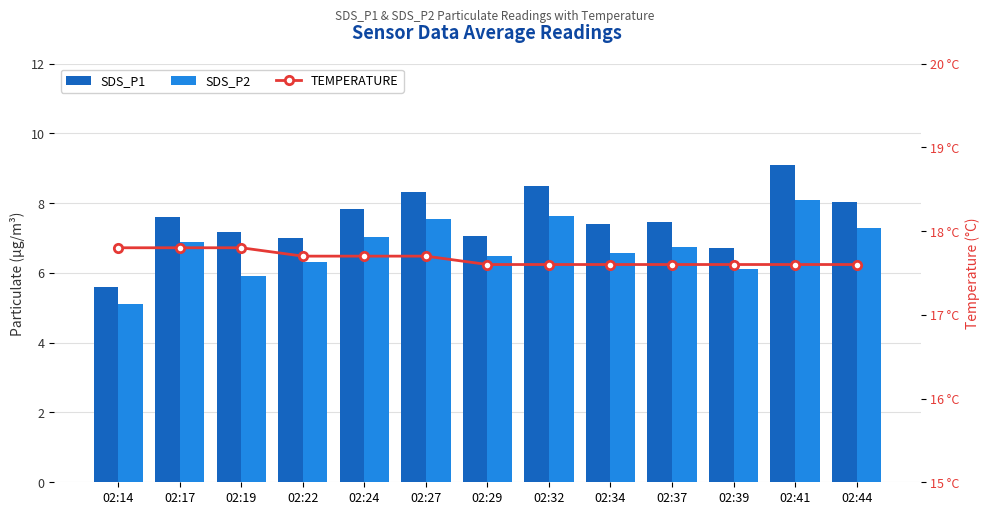

True or false: SDS_P1 has a value of 4.6 at 02:41.

False